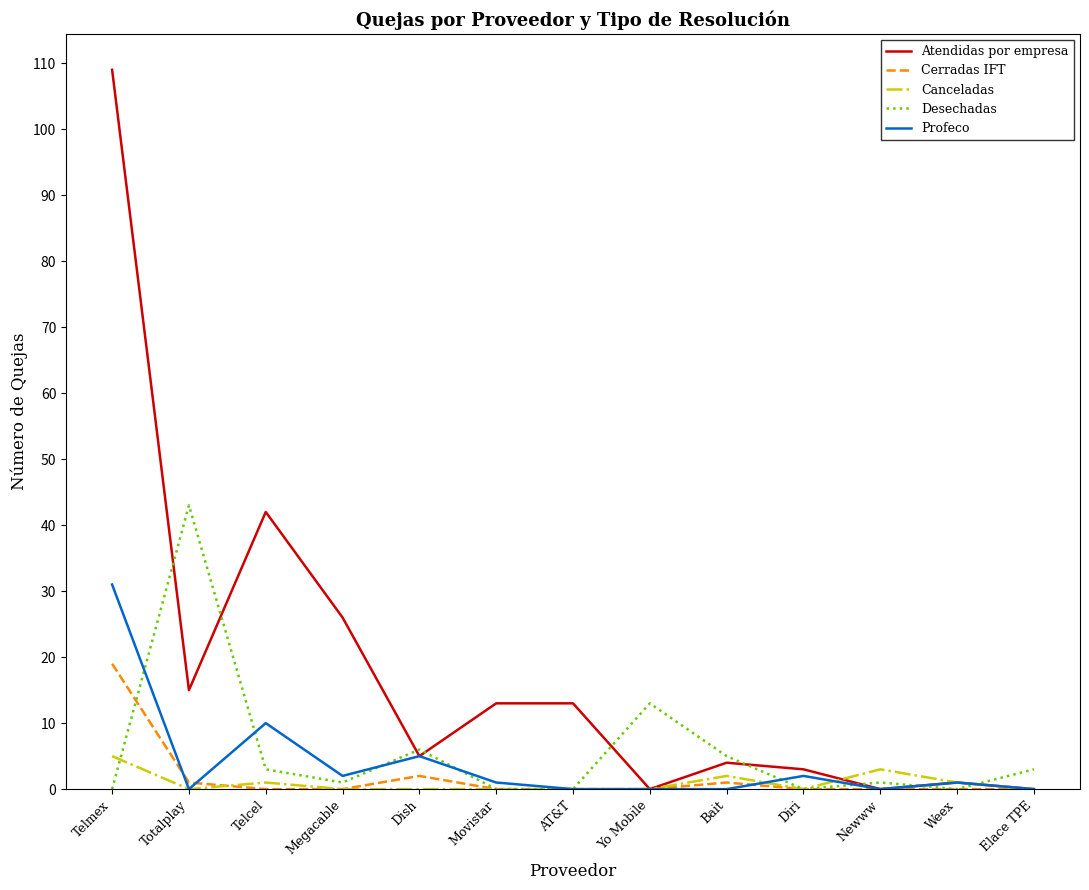

What is the total value across all series at AT&T?

13